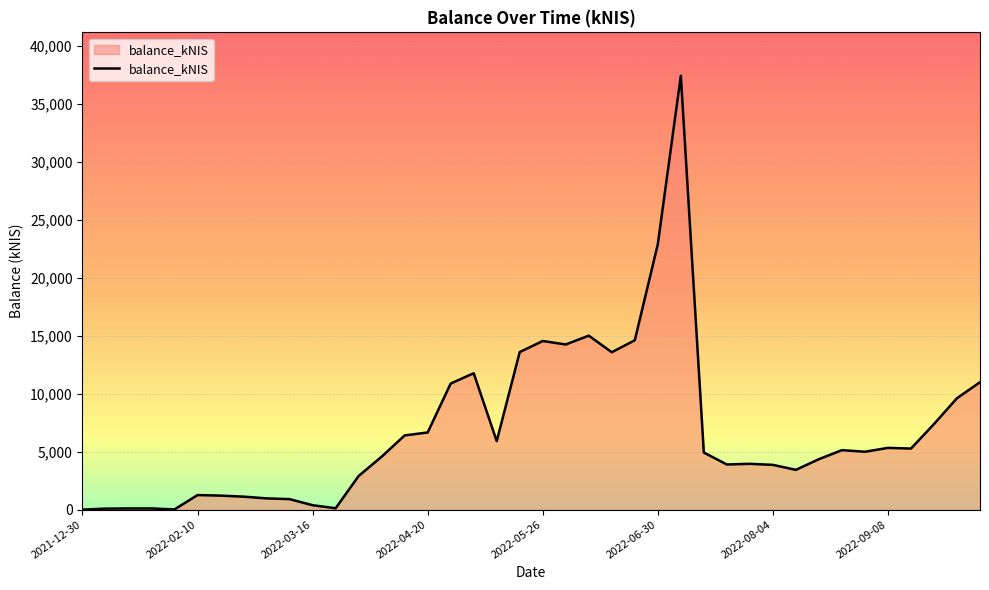

Does the chart display data point markers on the line(s)?

No